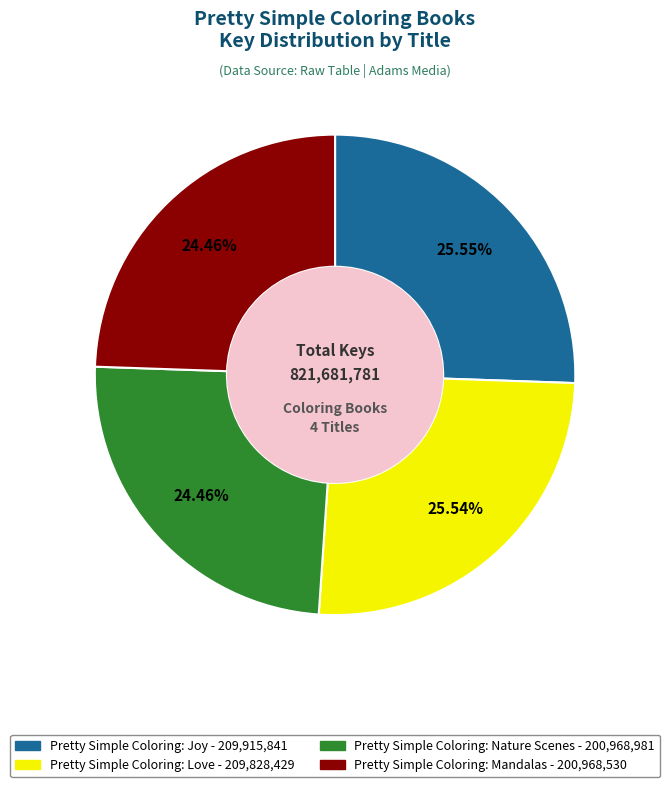

Combined, what portion of the pie is Pretty Simple Coloring: Joy and Pretty Simple Coloring: Love?

51.1%